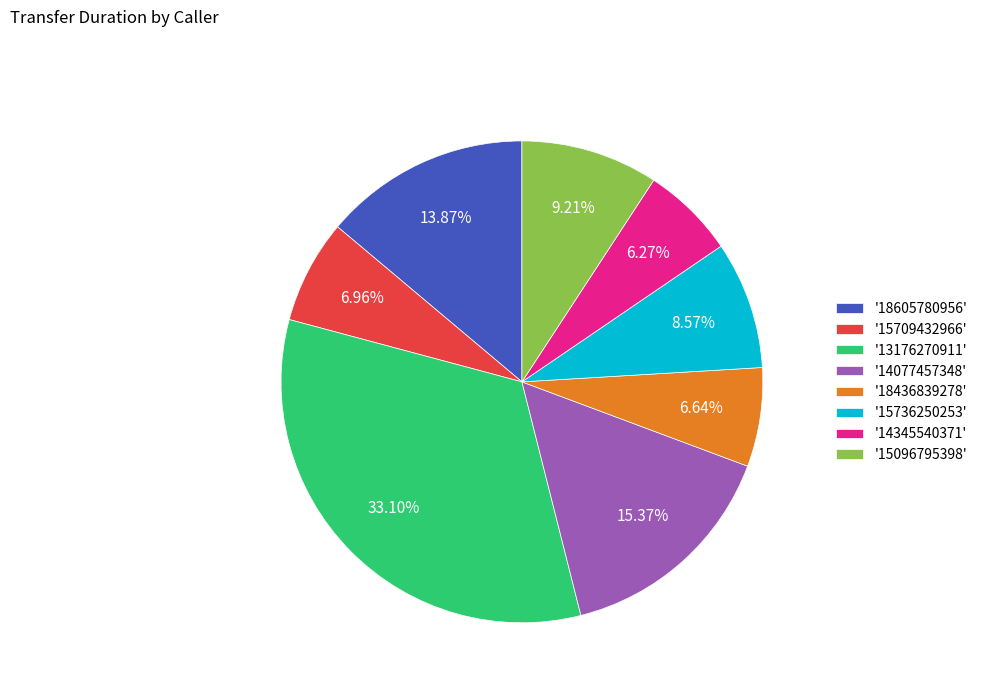

Combined, do '14345540371' and '13176270911' account for over 50%?

No